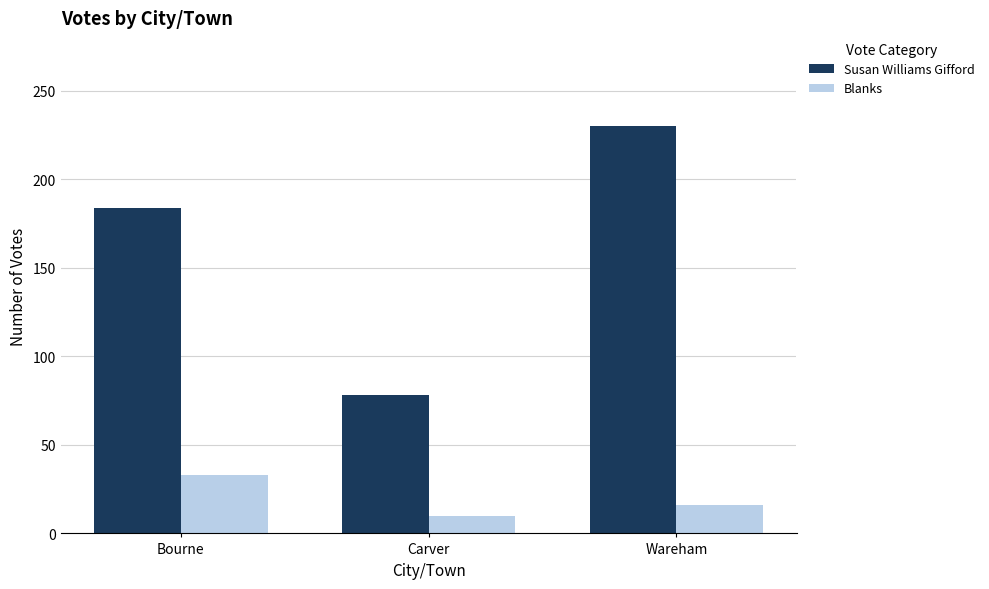

Which category has the lowest value across all series?

Carver